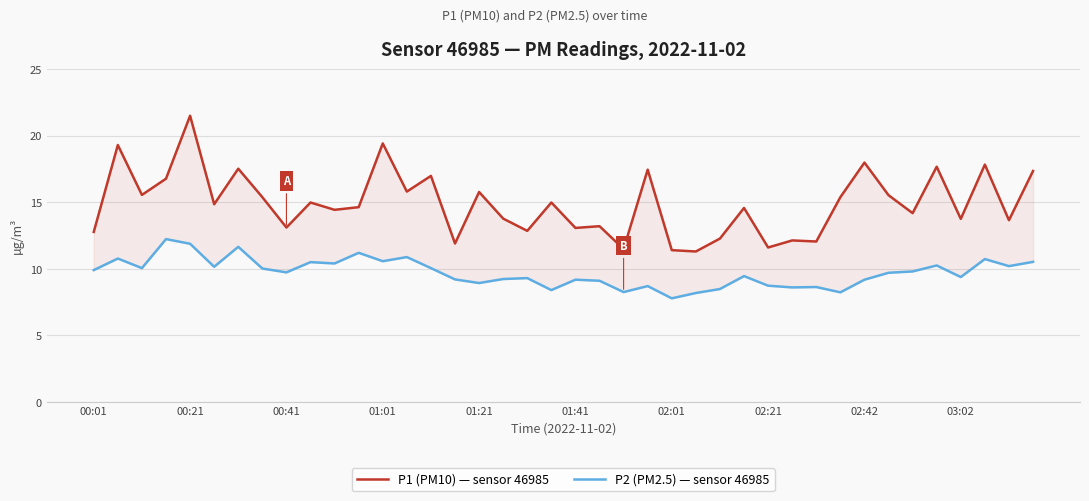

What is the difference between the maximum and second lowest values in the P2 (PM2.5) — sensor 46985 series?

4.1